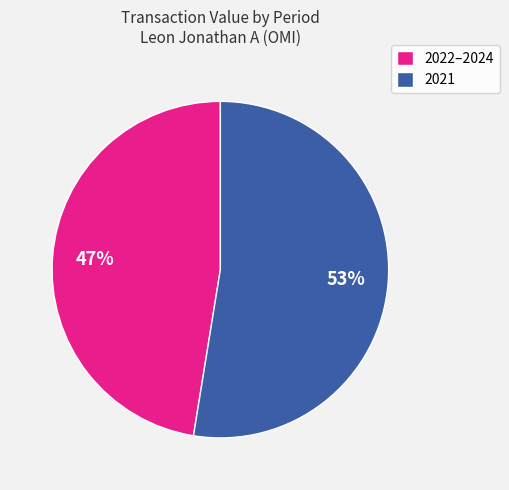

Which category has the biggest portion of the pie?

2021